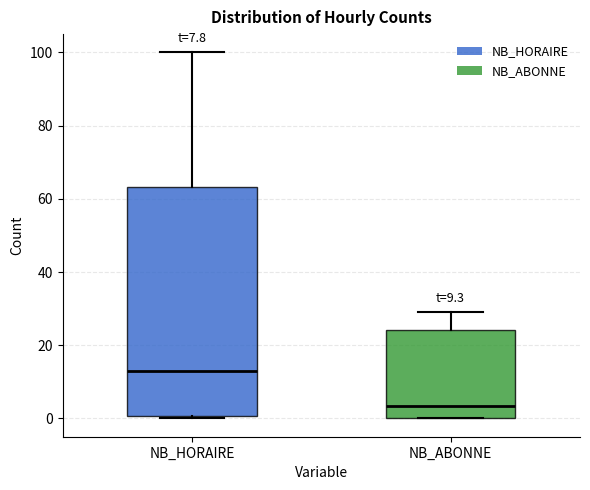

Which box's median line is the highest?

NB_HORAIRE